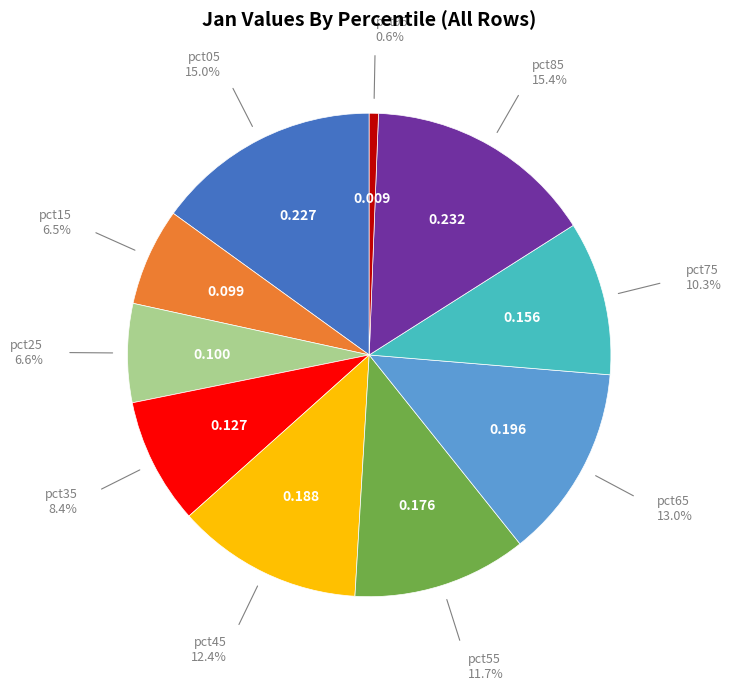

Is there any slice that represents more than half of the pie?

No